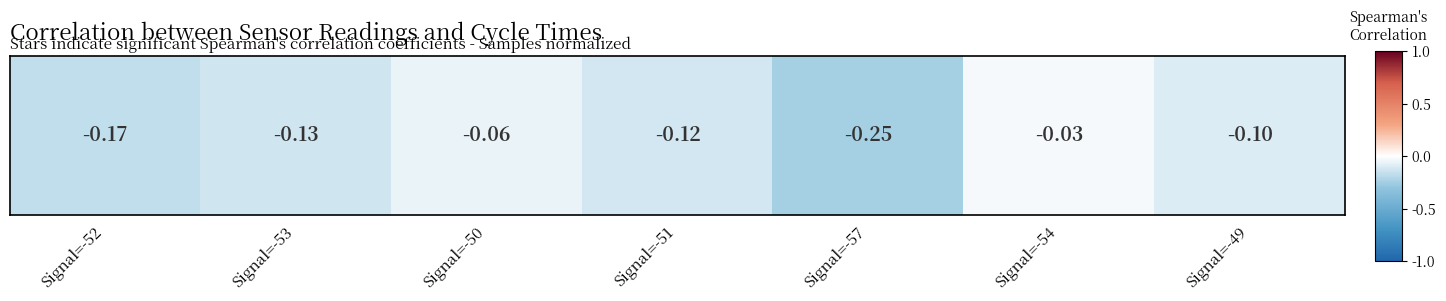

Rank the categories by value from highest to lowest.

Signal=-54, Signal=-50, Signal=-49, Signal=-51, Signal=-53, Signal=-52, Signal=-57